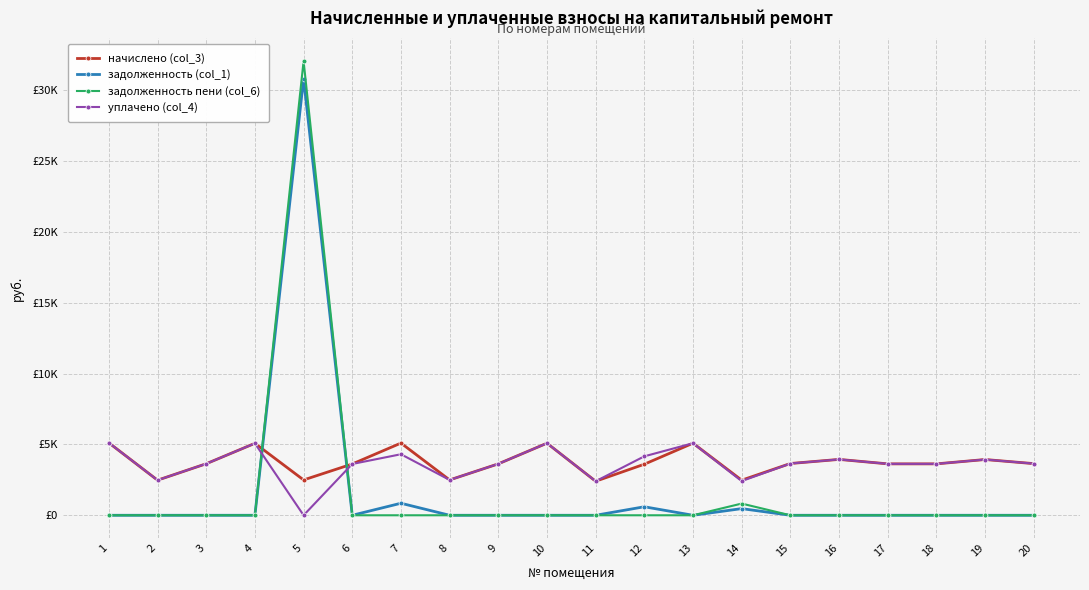

Rank the series at 2 from lowest to highest value.

задолженность (col_1), задолженность пени (col_6), начислено (col_3), уплачено (col_4)